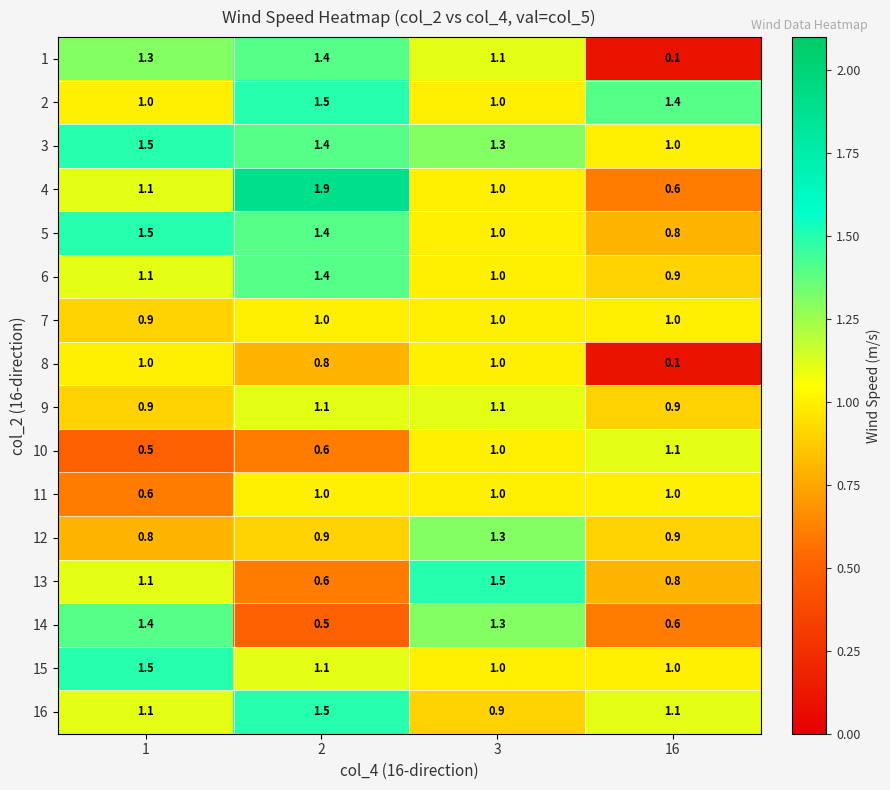

What is the total value across all series at 16?

13.3